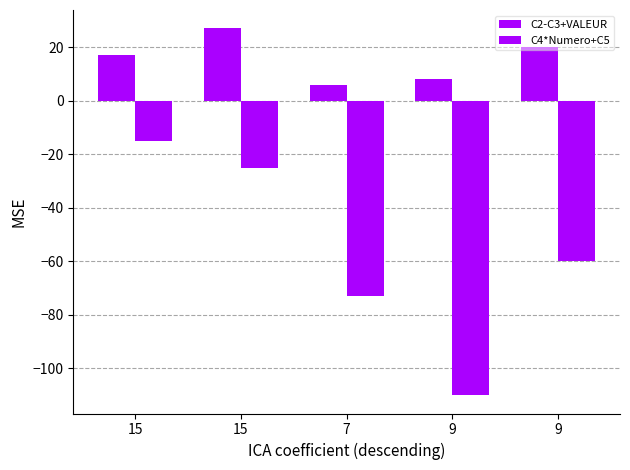

At 9, list the series in order from largest to smallest.

C2-C3+VALEUR, C4*Numero+C5